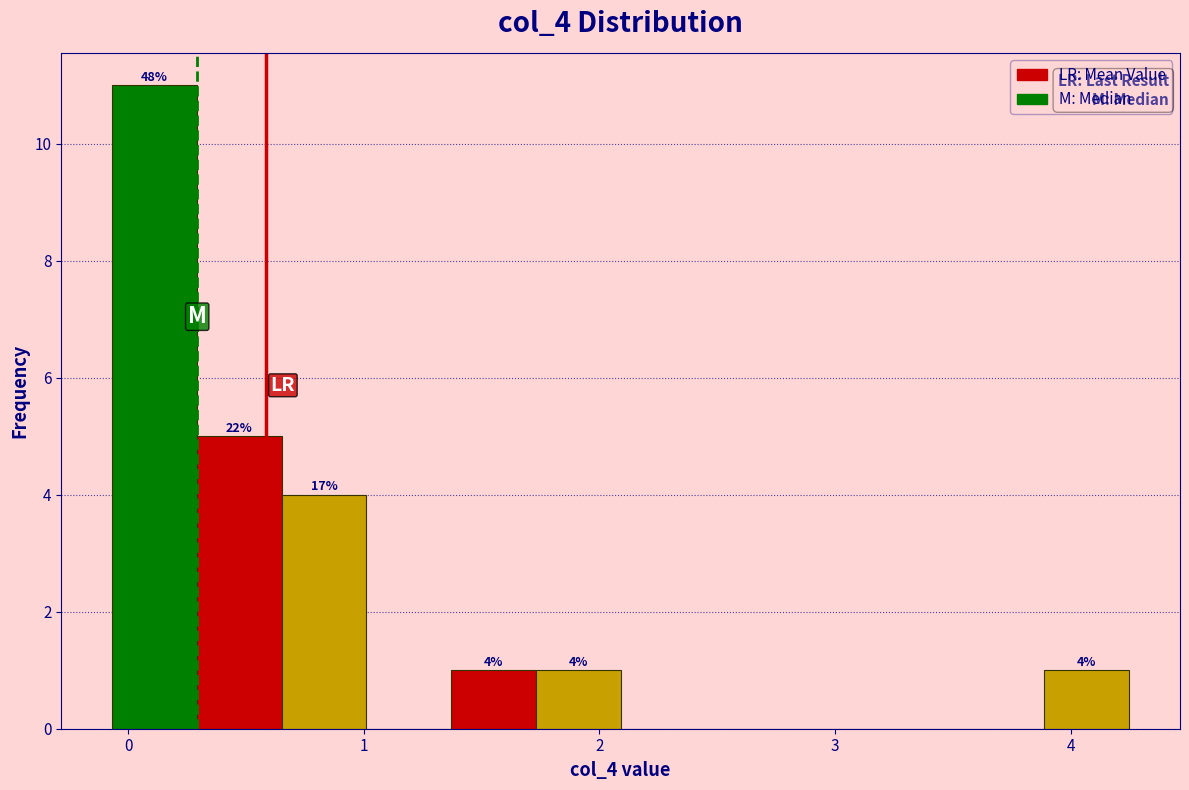

Around what value on the x-axis is the tallest bar? Give the approximate position of its centre, as read against the axis.

0.1